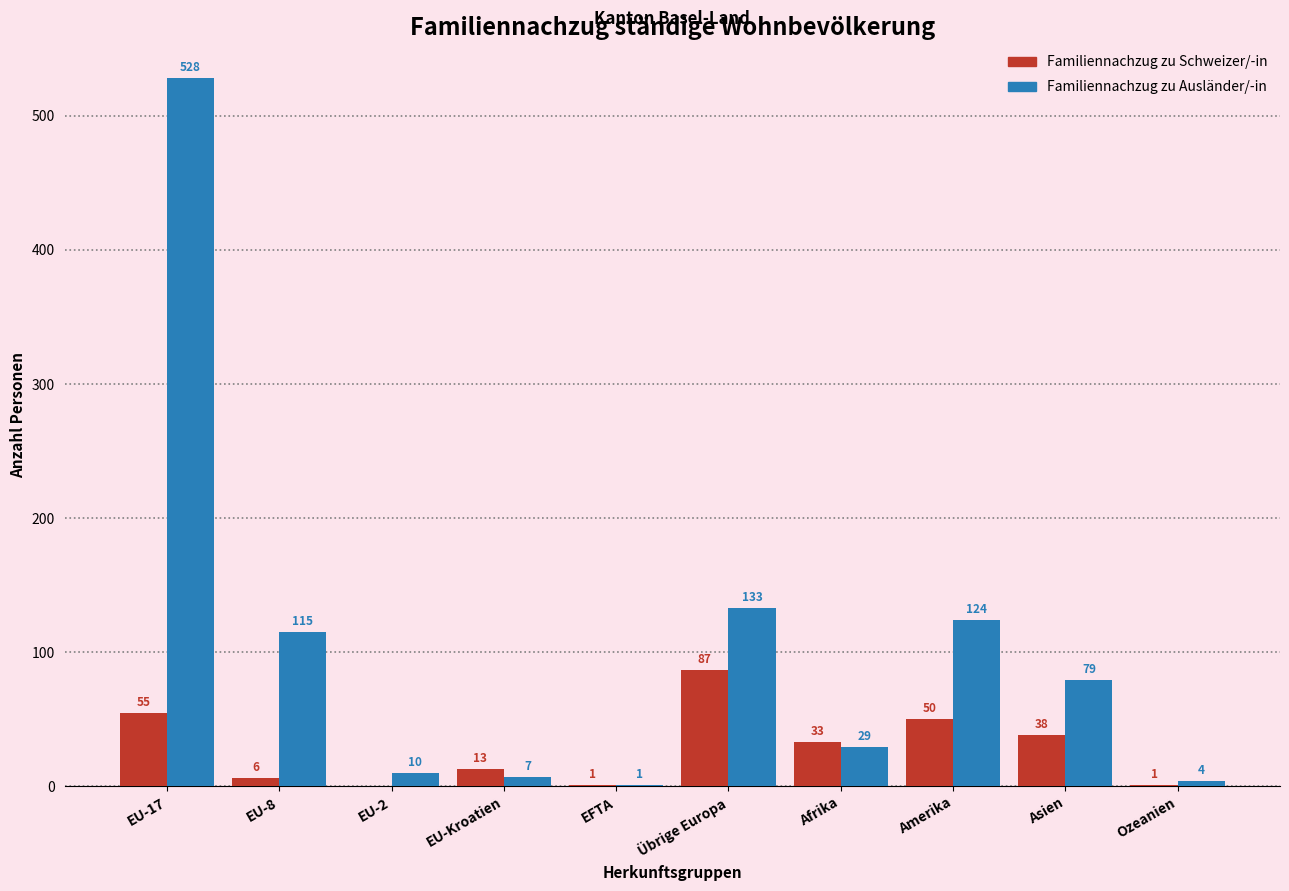

Reading right to left, list all the values displayed in this chart.

Familiennachzug zu Schweizer/-in: Ozeanien=1	Asien=38	Amerika=50	Afrika=33	Übrige Europa=87	EFTA=1	EU-Kroatien=13	EU-2=0	EU-8=6	EU-17=55
Familiennachzug zu Ausländer/-in: Ozeanien=4	Asien=79	Amerika=124	Afrika=29	Übrige Europa=133	EFTA=1	EU-Kroatien=7	EU-2=10	EU-8=115	EU-17=528